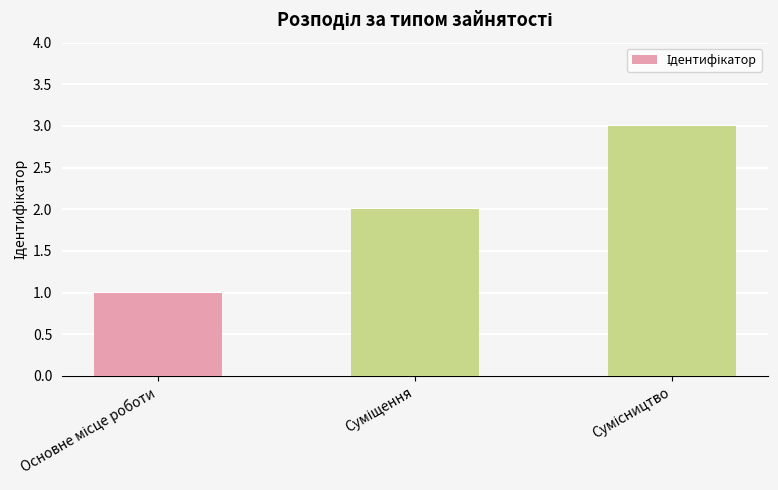

What is the sum of all values?

6